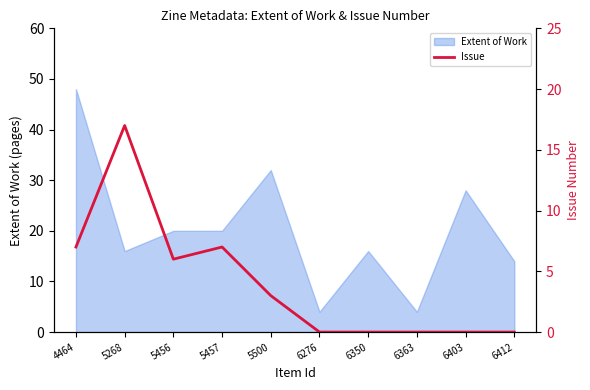

At which label is Extent of Work closest to 26?

6403